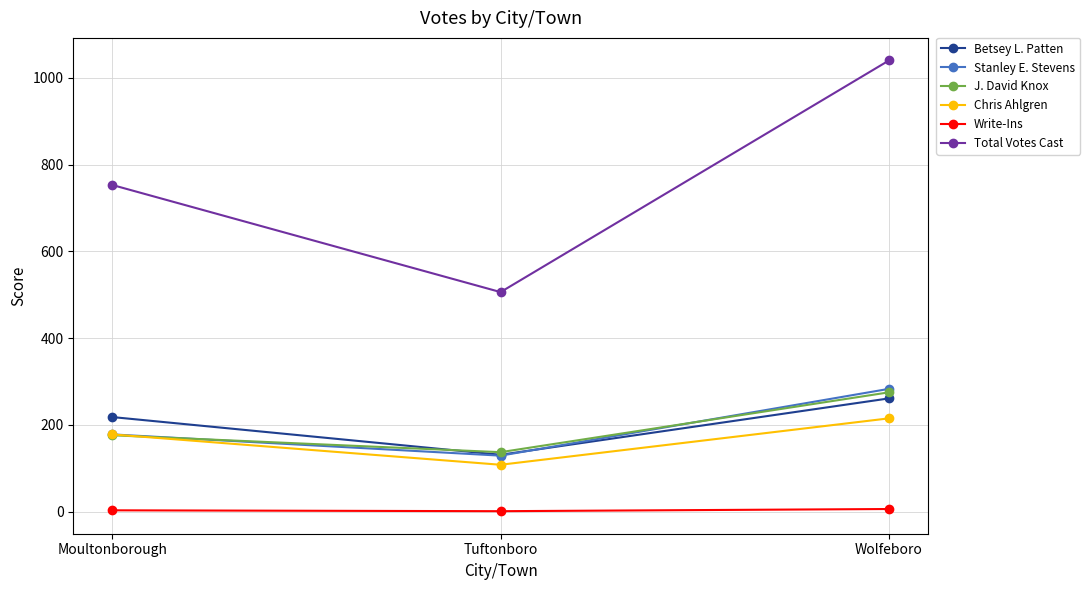

What is the total value across all series at Tuftonboro?

1012